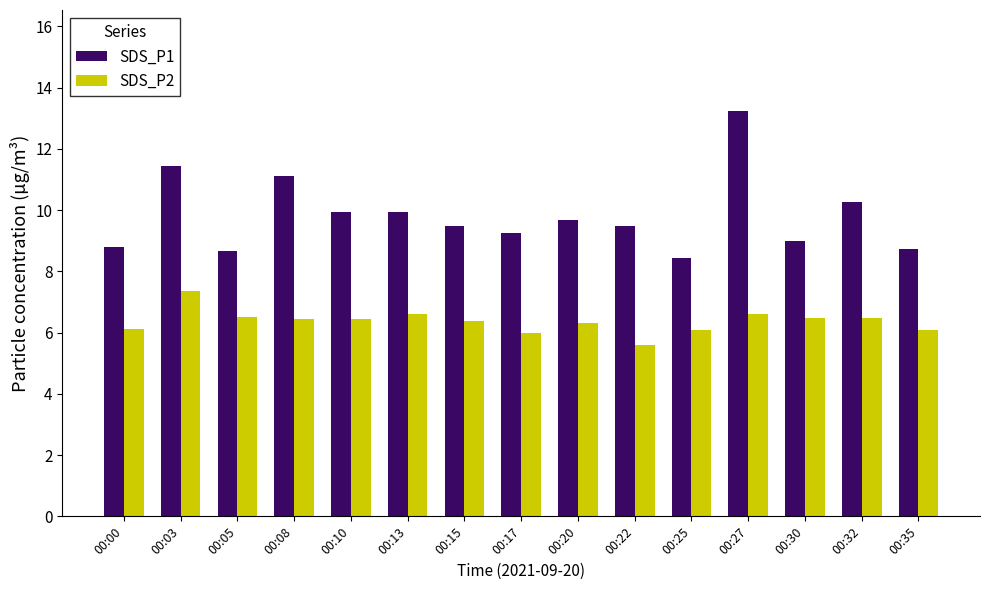

The SDS_P2 series shows 6.1 at 00:25. True or false?

True